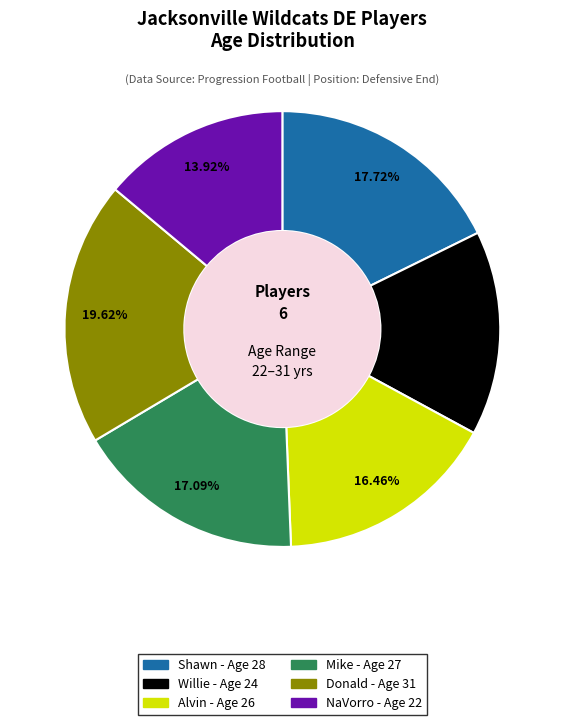

To the nearest percent, what is the difference between the largest and smallest slice percentages?

6%